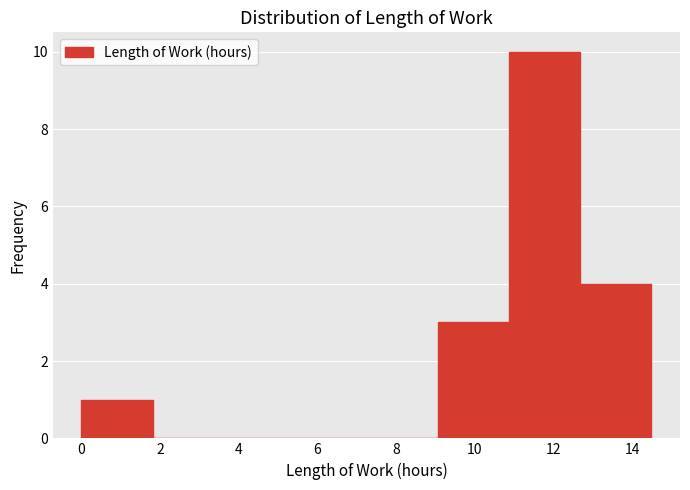

How tall is the bar that spans 0.0 to 1.8 on the x-axis? Neither the bar edges nor the heights are printed on the chart, so give them approximately, as read against the axes.

1